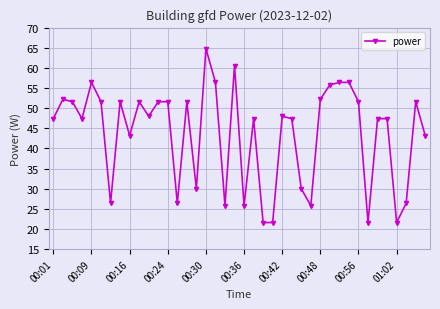

True or false: the data has more than 1 interior local peaks.

True